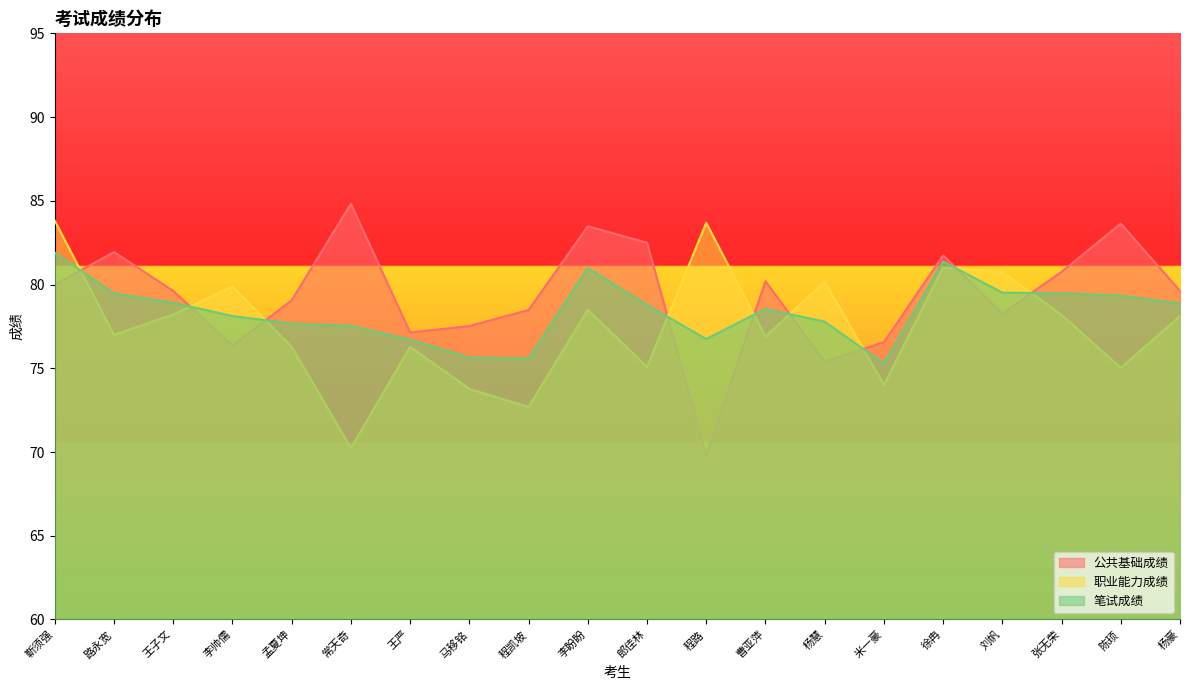

True or false: 职业能力成绩 has a value of 72.7 at 程凯坡.

True